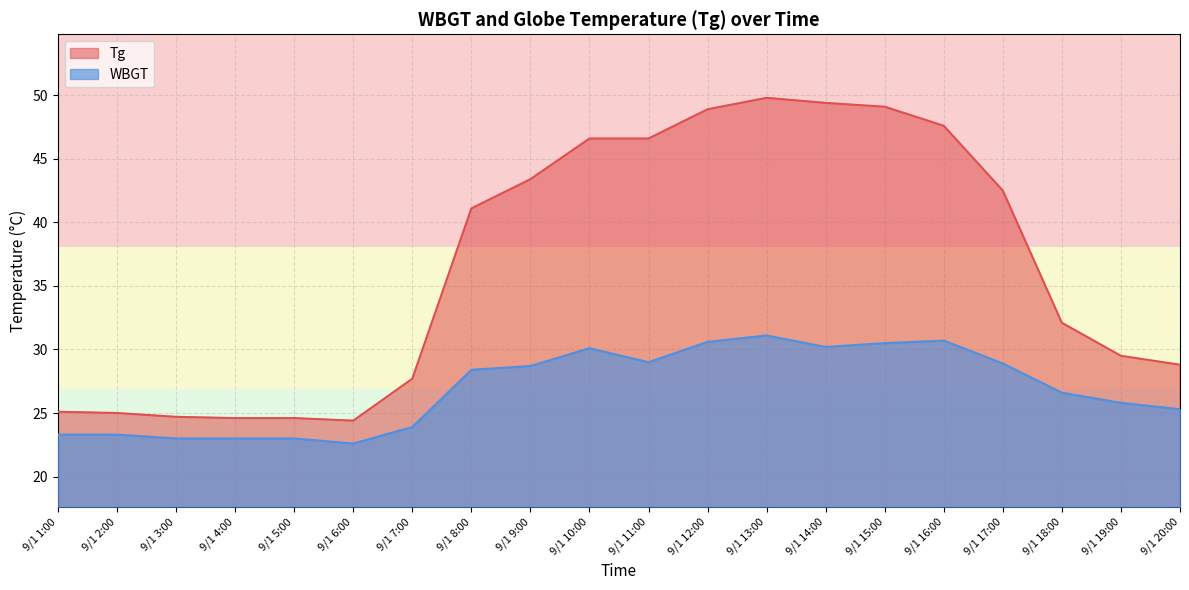

At how many categories does at least one series exceed 29?

12